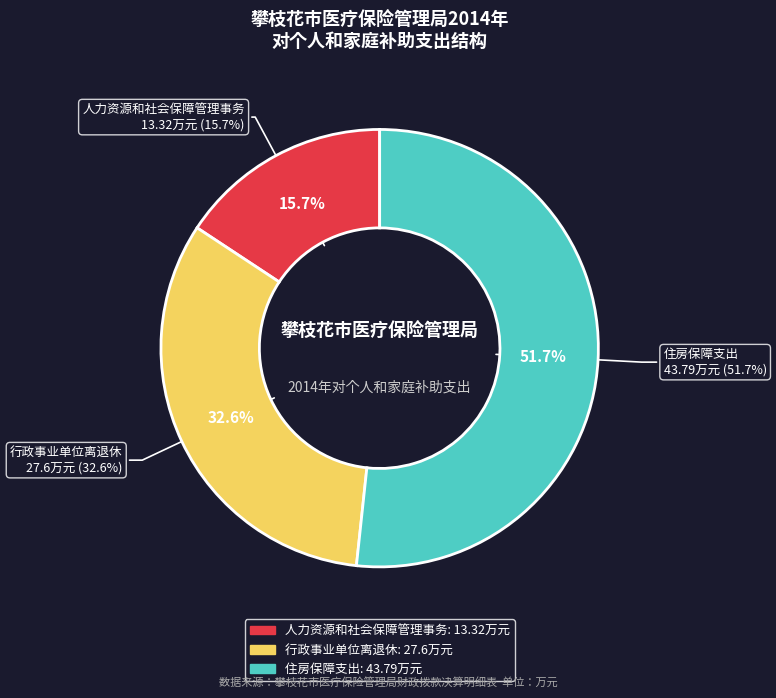

Rank the categories by value from lowest to highest.

人力资源和社会保障管理事务, 行政事业单位离退休, 住房保障支出